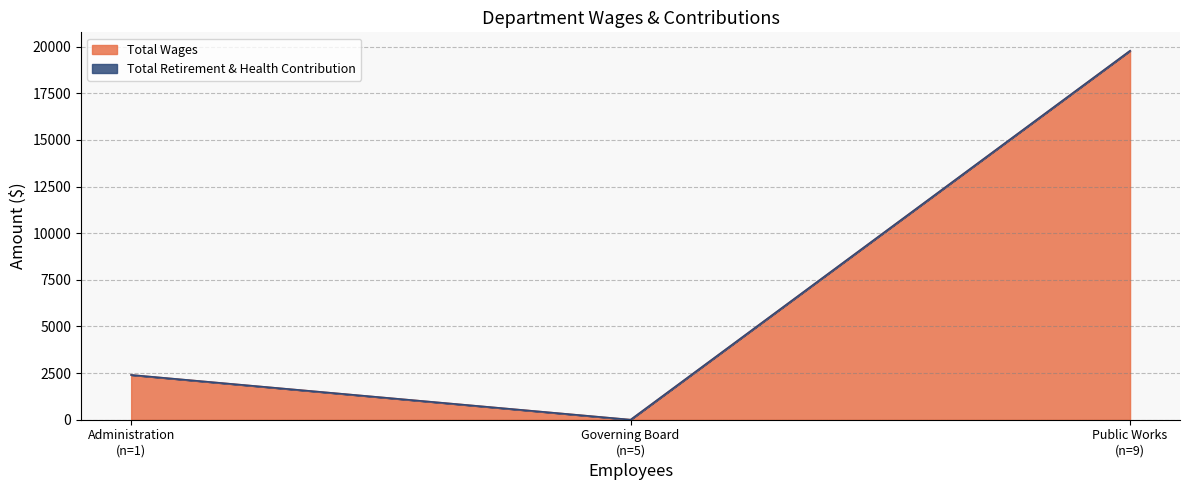

What is the maximum value for Total Wages?

19781